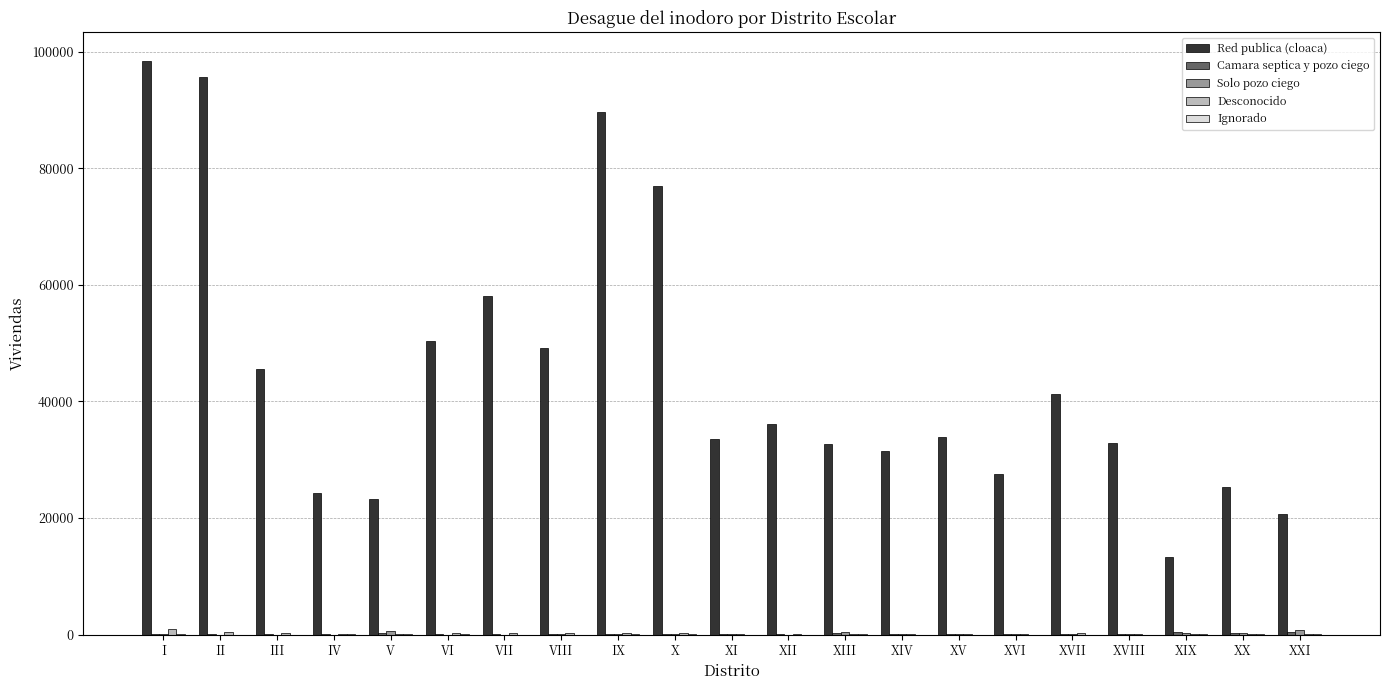

Which category has the highest value across all series?

I